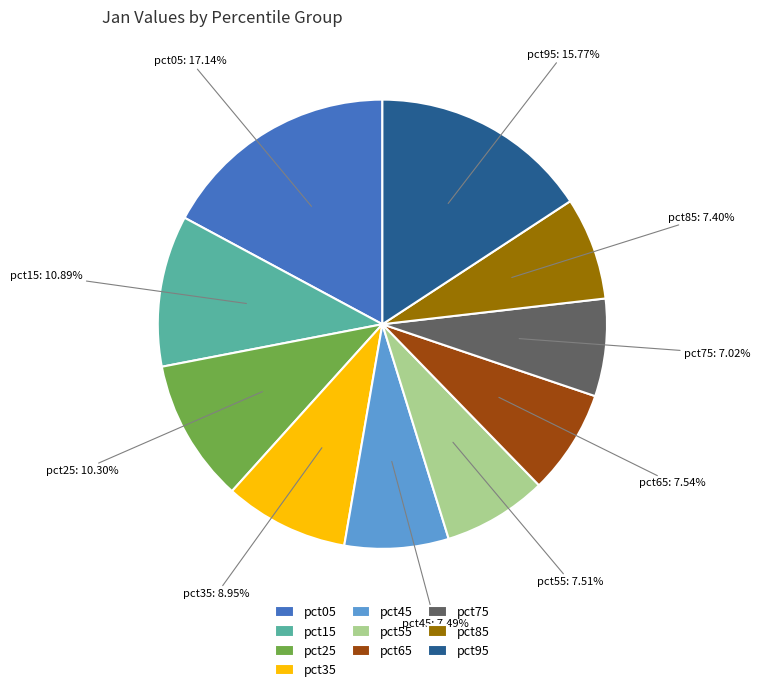

True or false: pct25 accounts for 10% of the total.

True